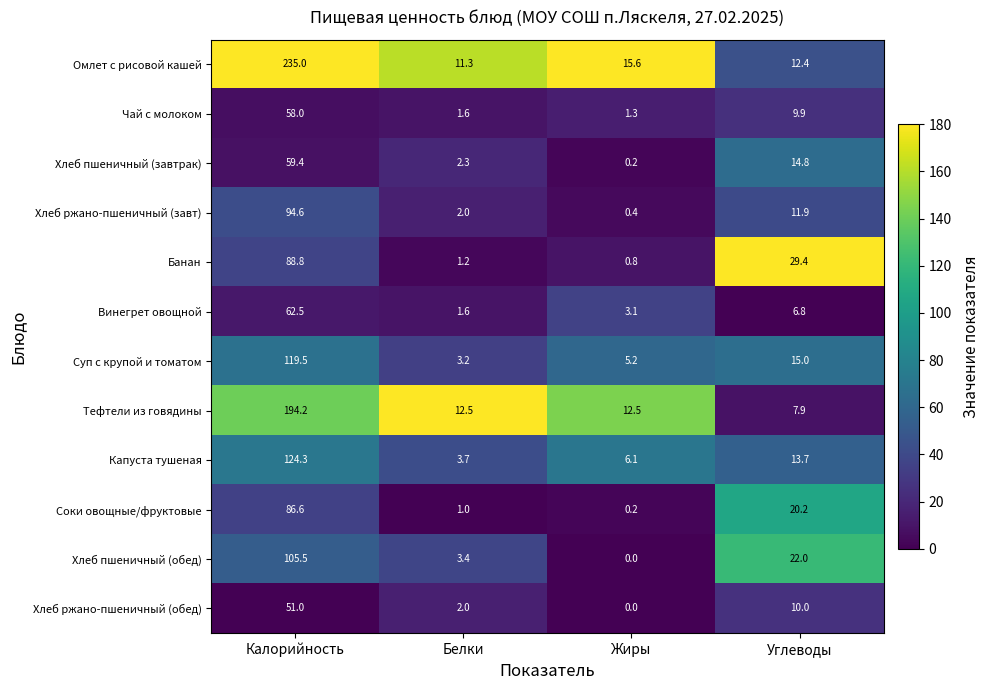

What is the greatest value displayed?

235.0